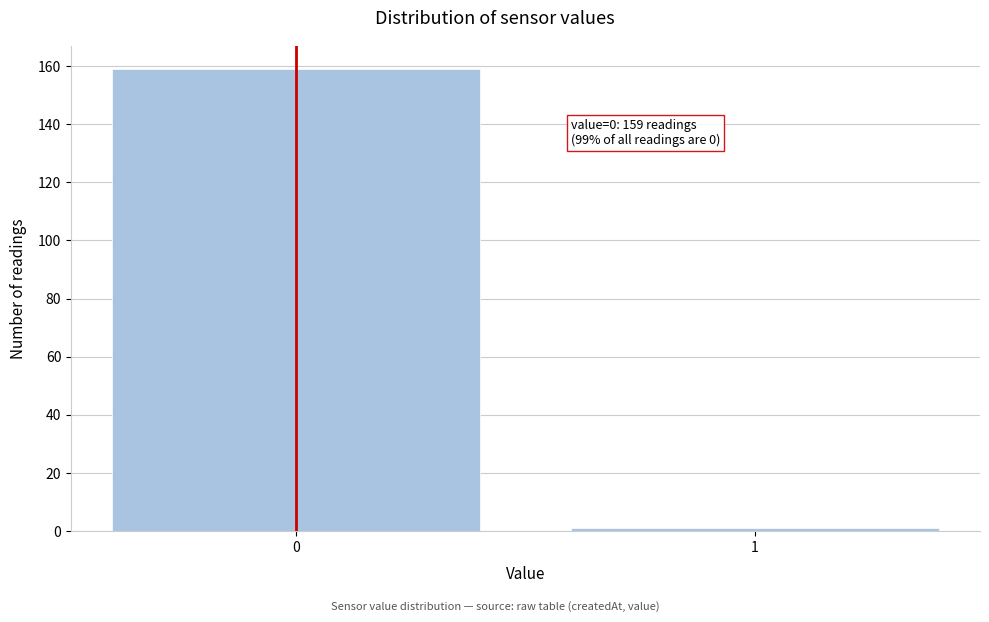

Reading left to right, extract all data points from this chart.

159	1